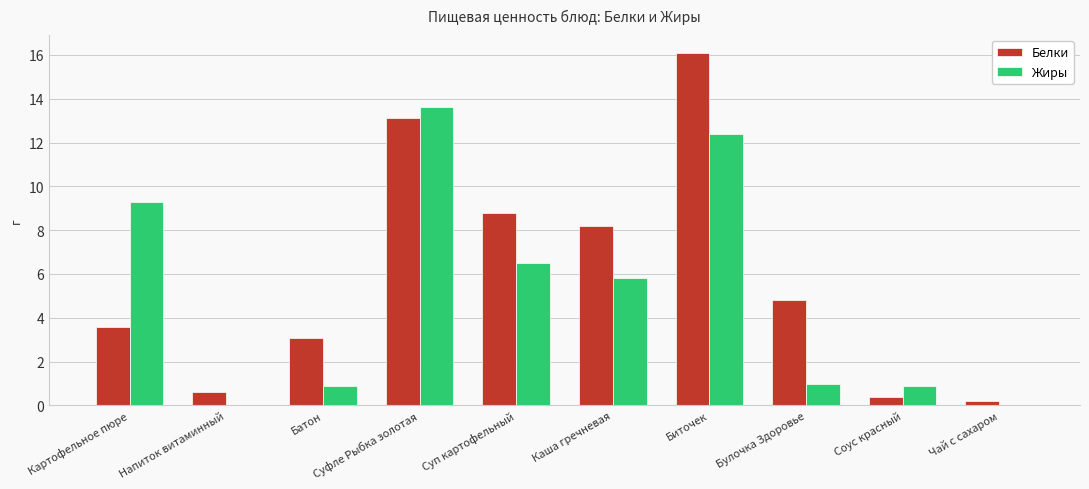

What is the approximate value of Белки at Суп картофельный?

8.8